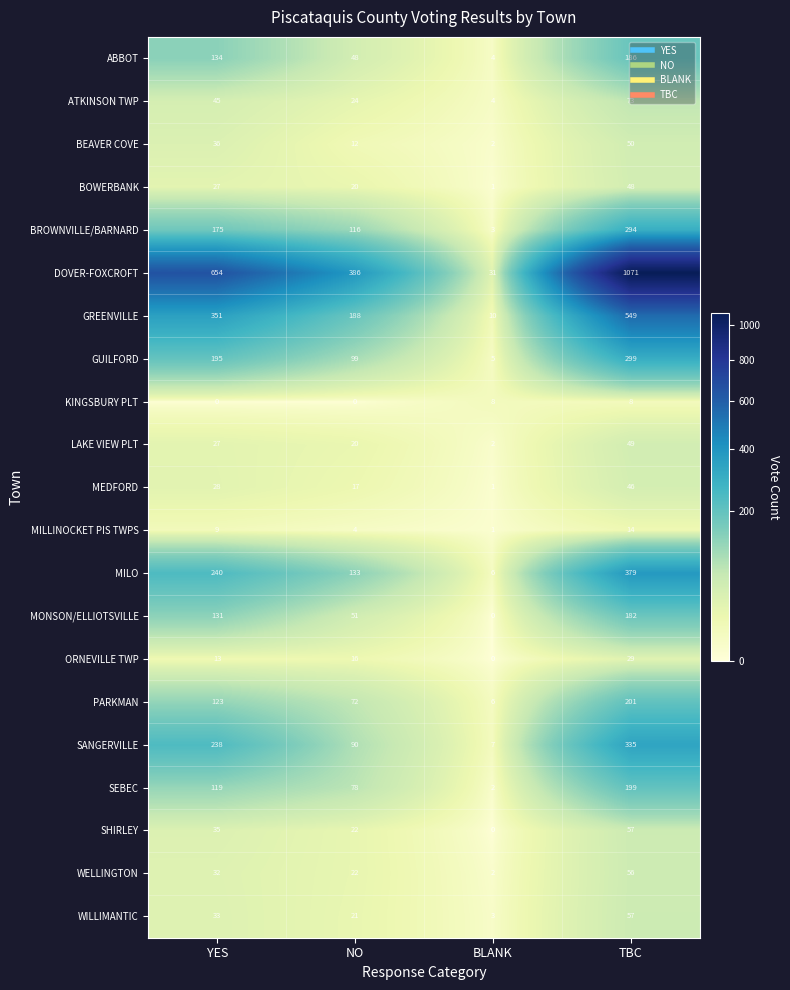

The MONSON/ELLIOTSVILLE series shows 131 at YES. True or false?

True